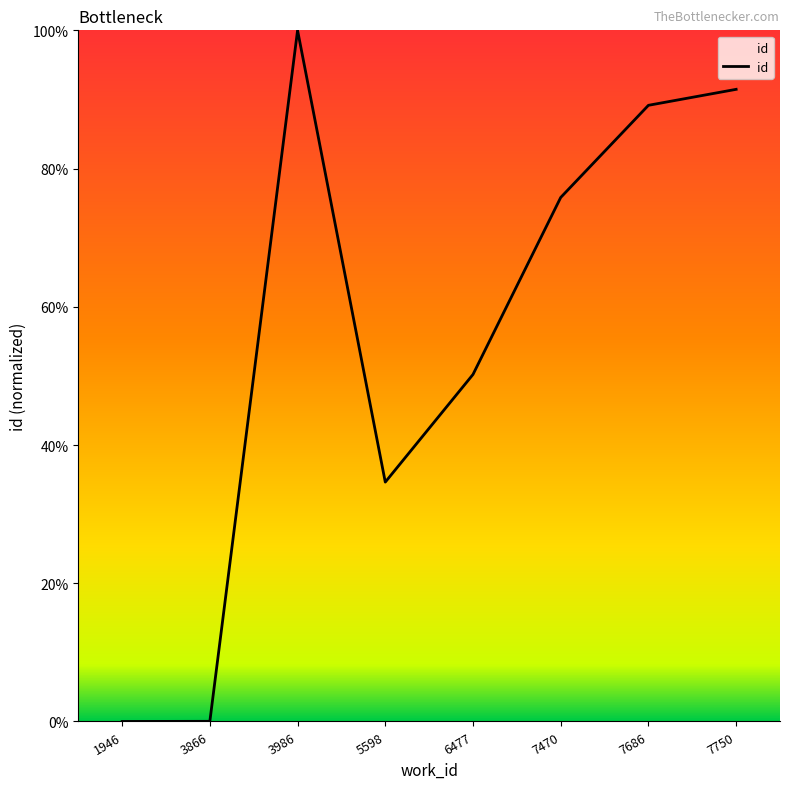

What is the approximate value at 5598?

34.6